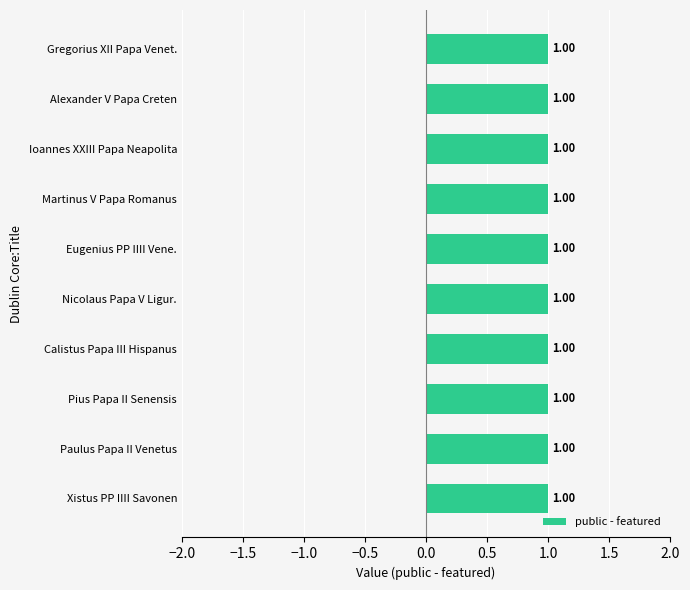

Reading left to right, what are all the values shown in this chart?

public: Xistus PP IIII Savonen=1	Paulus Papa II Venetus=1	Pius Papa II Senensis=1	Calistus Papa III Hispanus=1	Nicolaus Papa V Ligur.=1	Eugenius PP IIII Vene.=1	Martinus V Papa Romanus=1	Ioannes XXIII Papa Neapolita=1	Alexander V Papa Creten=1	Gregorius XII Papa Venet.=1
featured: Xistus PP IIII Savonen=0	Paulus Papa II Venetus=0	Pius Papa II Senensis=0	Calistus Papa III Hispanus=0	Nicolaus Papa V Ligur.=0	Eugenius PP IIII Vene.=0	Martinus V Papa Romanus=0	Ioannes XXIII Papa Neapolita=0	Alexander V Papa Creten=0	Gregorius XII Papa Venet.=0